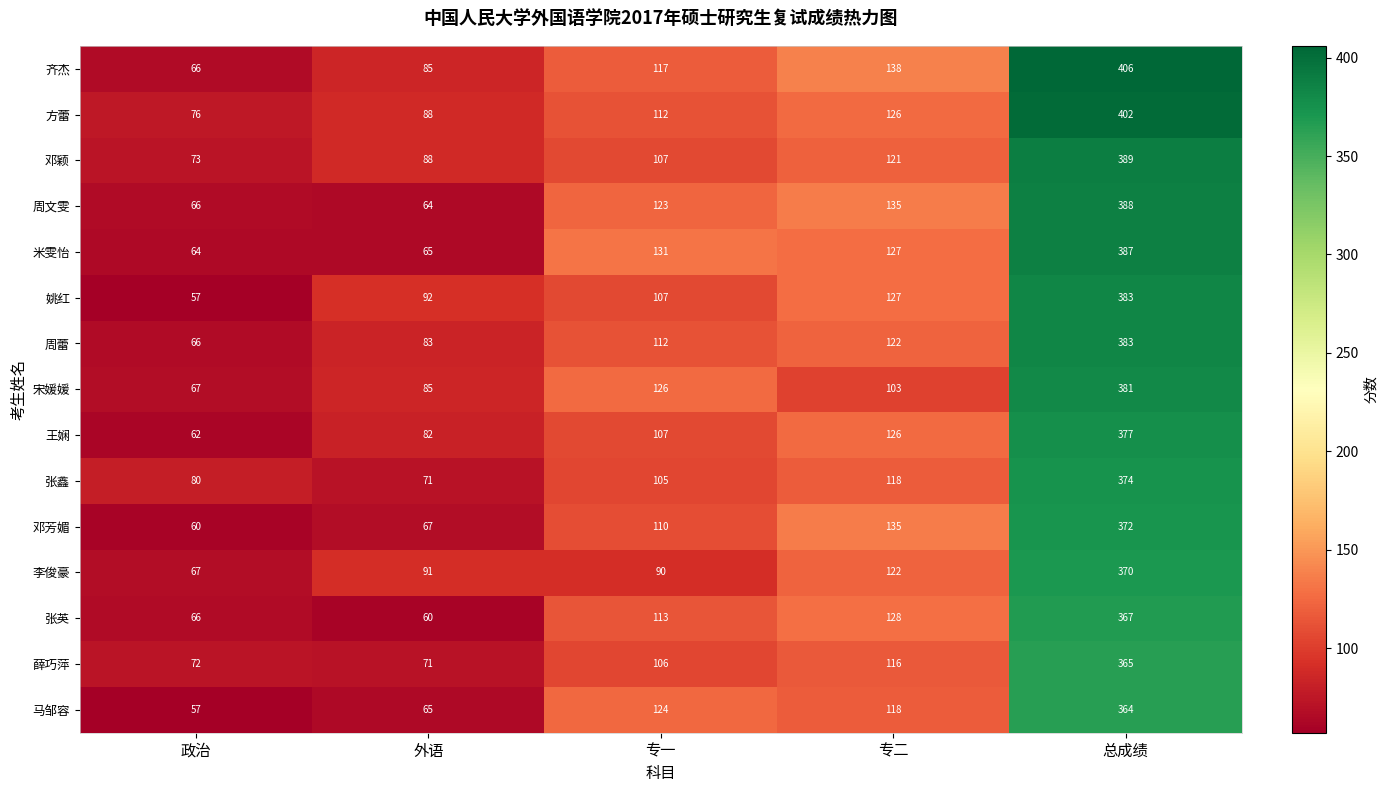

Rank the categories by 张英 value from lowest to highest.

外语, 政治, 专一, 专二, 总成绩